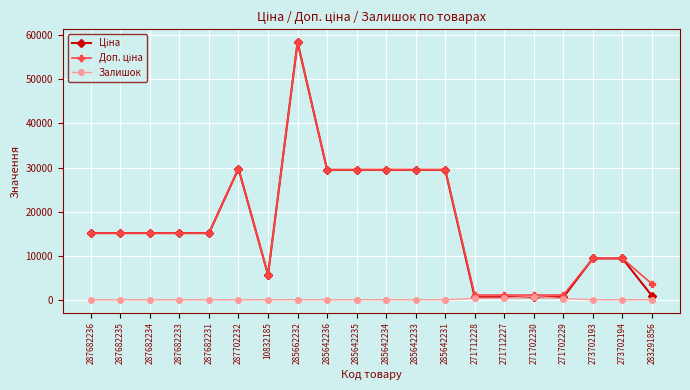

What is the sum of the Залишок values at 285642233 and 283291856?

21.0